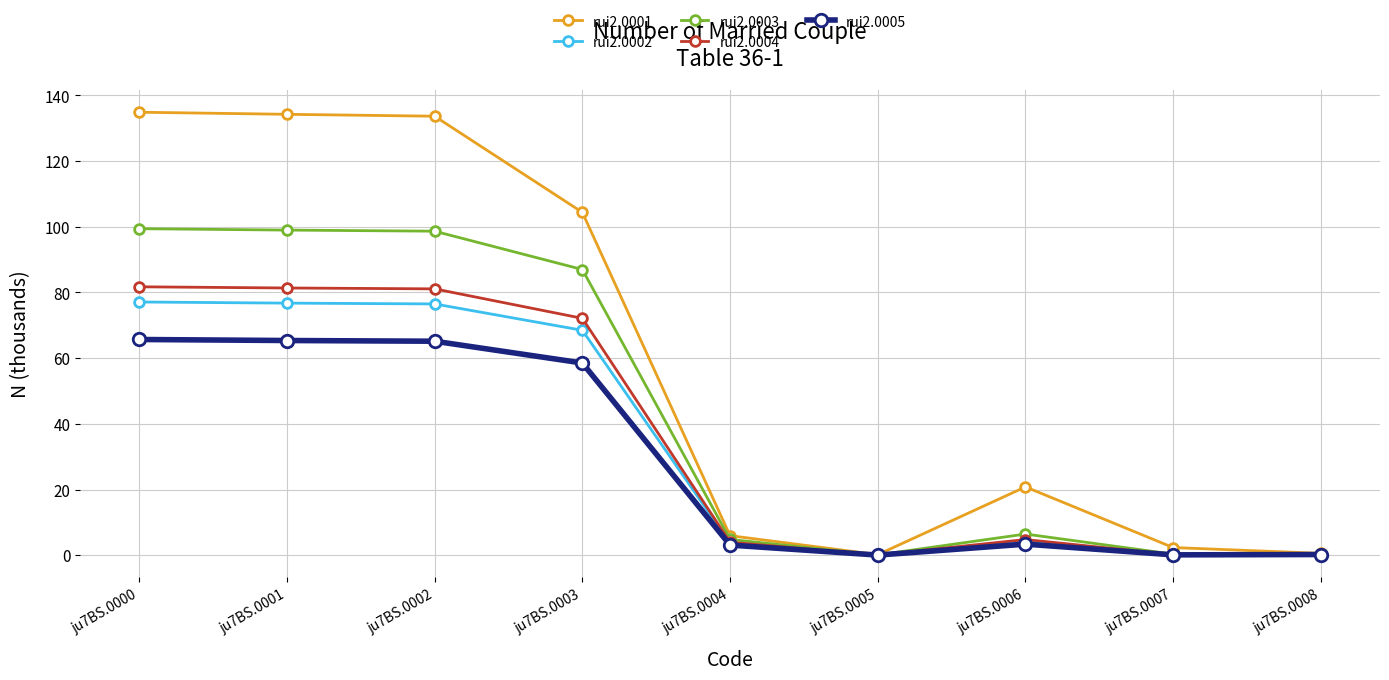

Count the number of categories in the chart.

9